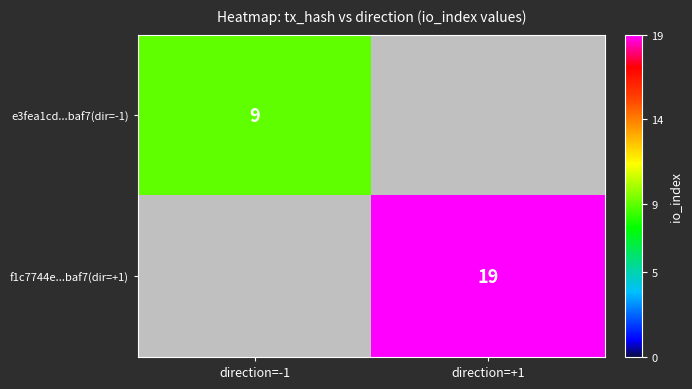

True or false: f1c7744e...baf7(dir=+1) has a value of 31 at direction=+1.

False